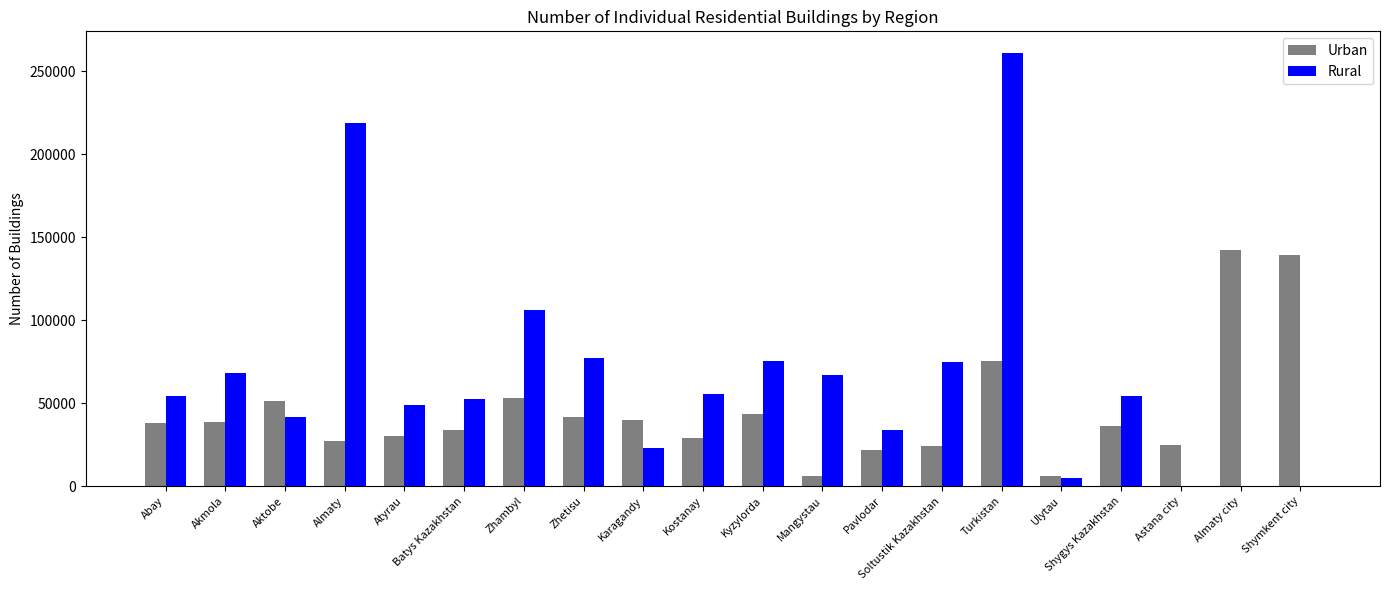

At which category does the chart reach its peak across all series?

Turkistan